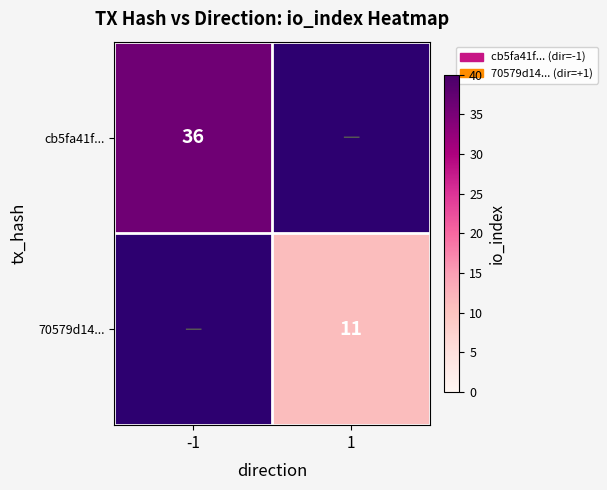

The cb5fa41f... series shows 8 at -1. True or false?

False